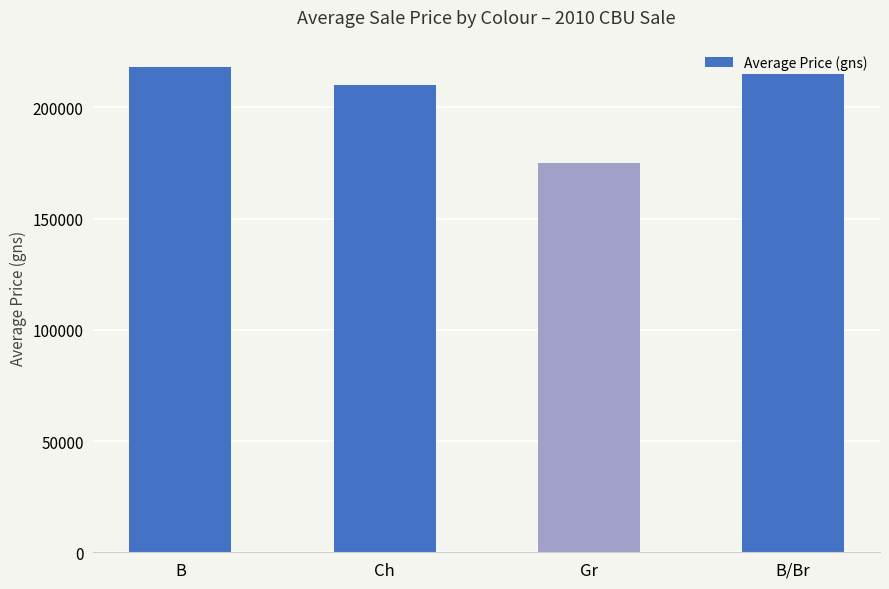

Where does the data first go above 215000?

B